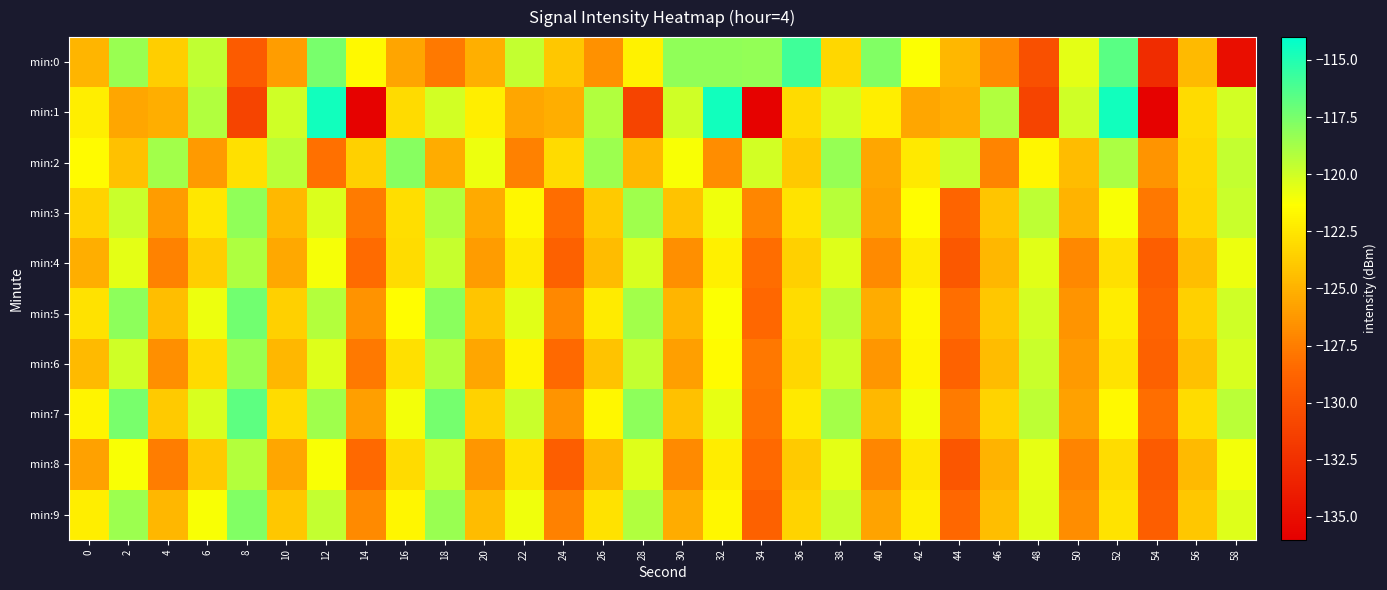

Rank the series by their maximum value, from lowest to highest.

min:8, min:4, min:6, min:3, min:2, min:9, min:5, min:7, min:0, min:1